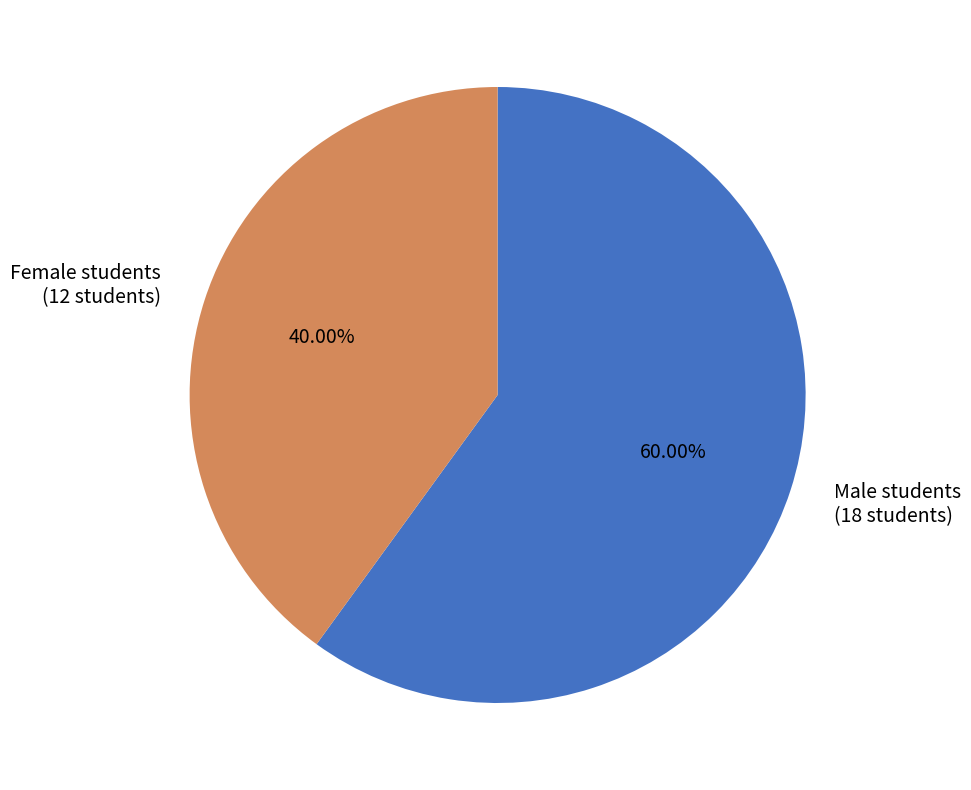

Do Male students and Female students together represent more than half of the pie?

Yes